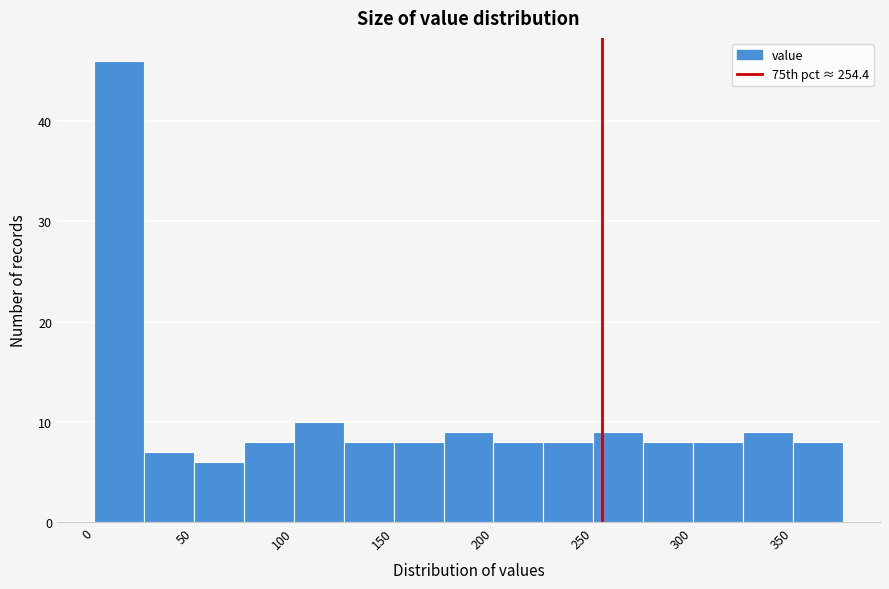

Reading left to right, transcribe this chart: for each bar, give the range it covers on the x-axis and its height. The values are not printed on the chart, so give them approximately, as read against the axis.

0 to 25: 46
25 to 50: 7
50 to 75: 6
75 to 100: 8
100 to 125: 10
125 to 150: 8
150 to 175: 8
175 to 200: 9
200 to 225: 8
225 to 250: 8
250 to 275: 9
275 to 300: 8
300 to 325: 8
325 to 350: 9
350 to 375: 8